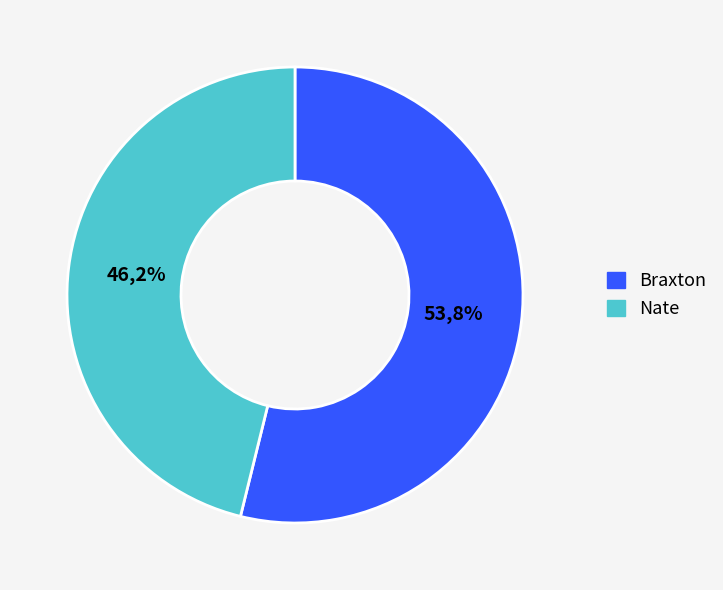

What is the ratio of the value at Braxton to the value at Nate?

1.2